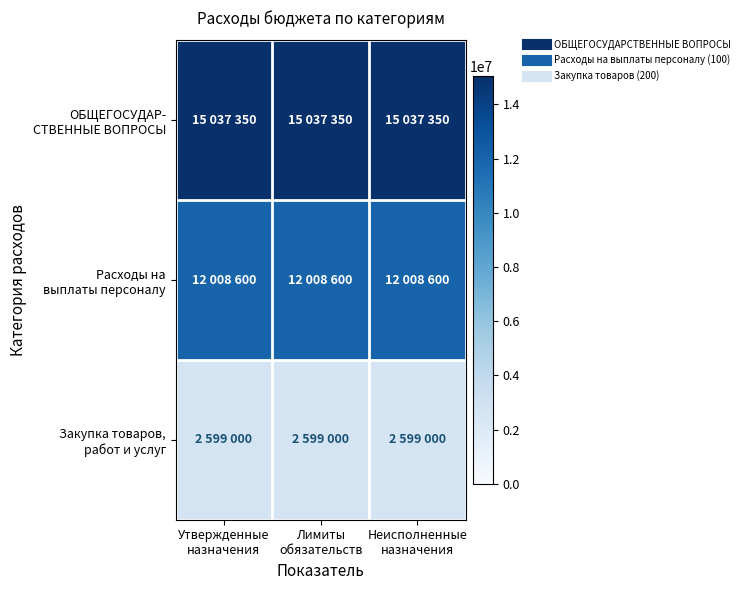

Which label corresponds to the largest value in the chart?

Утвержденные
назначения